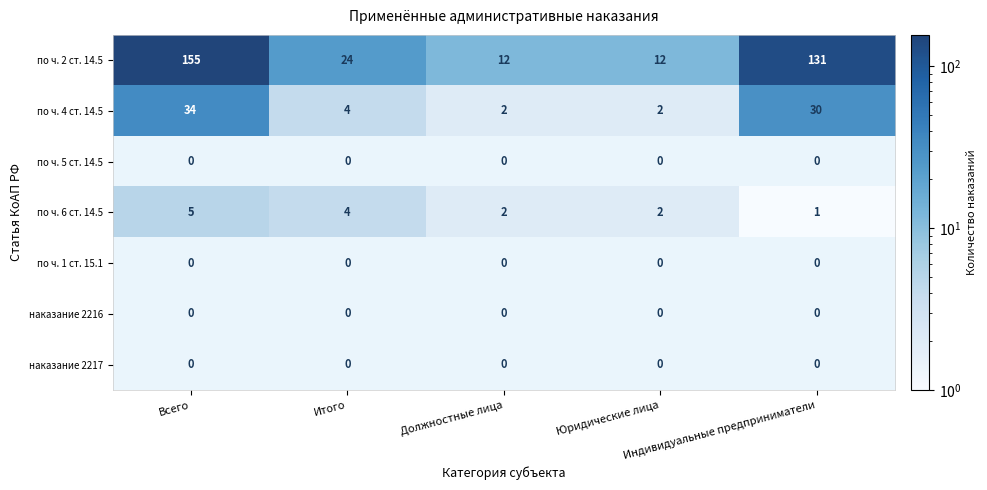

How many по ч. 6 ст. 14.5 values are between 2 and 4?

3